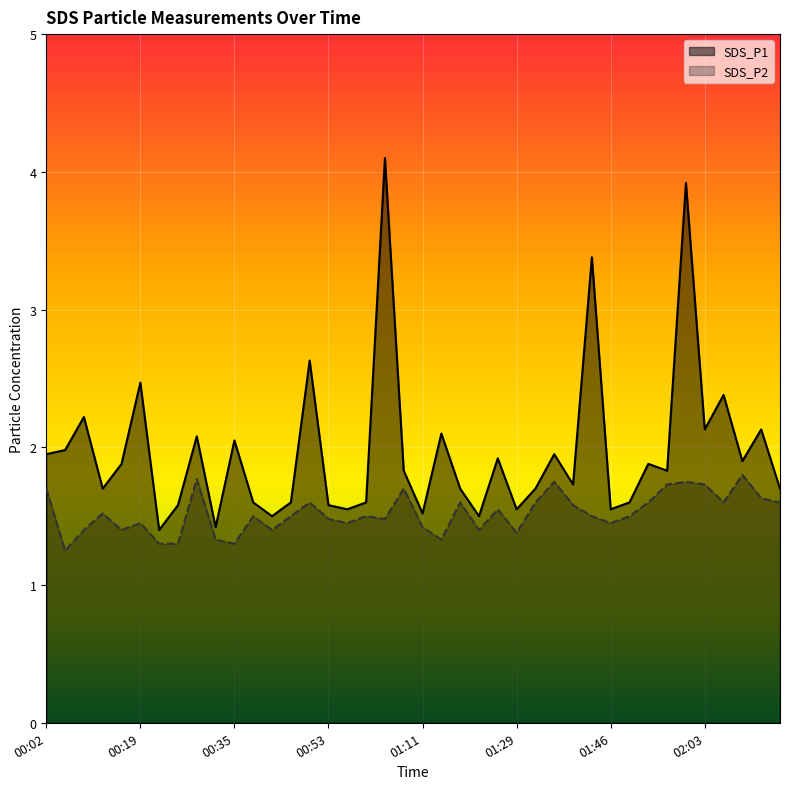

Which category has the lowest value across all series?

00:05